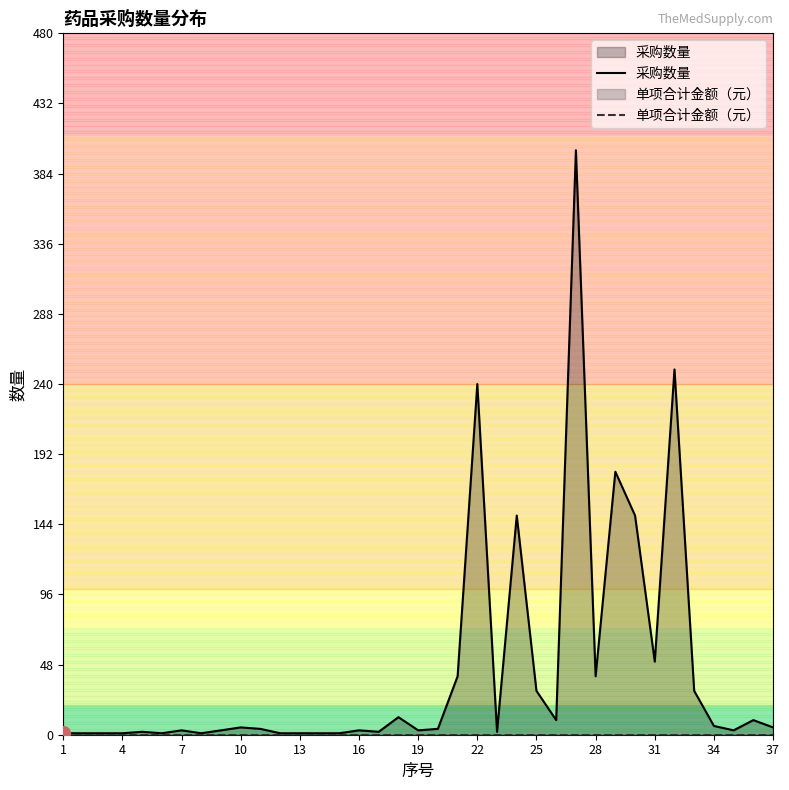

Which series has the largest total across all categories?

采购数量